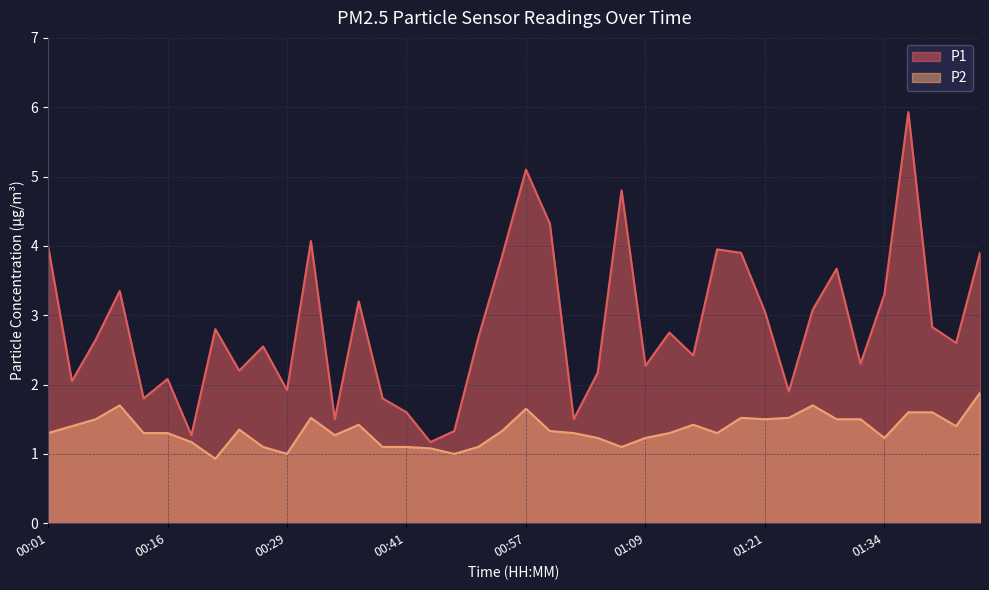

List the series in order of their peak value, highest first.

P1, P2